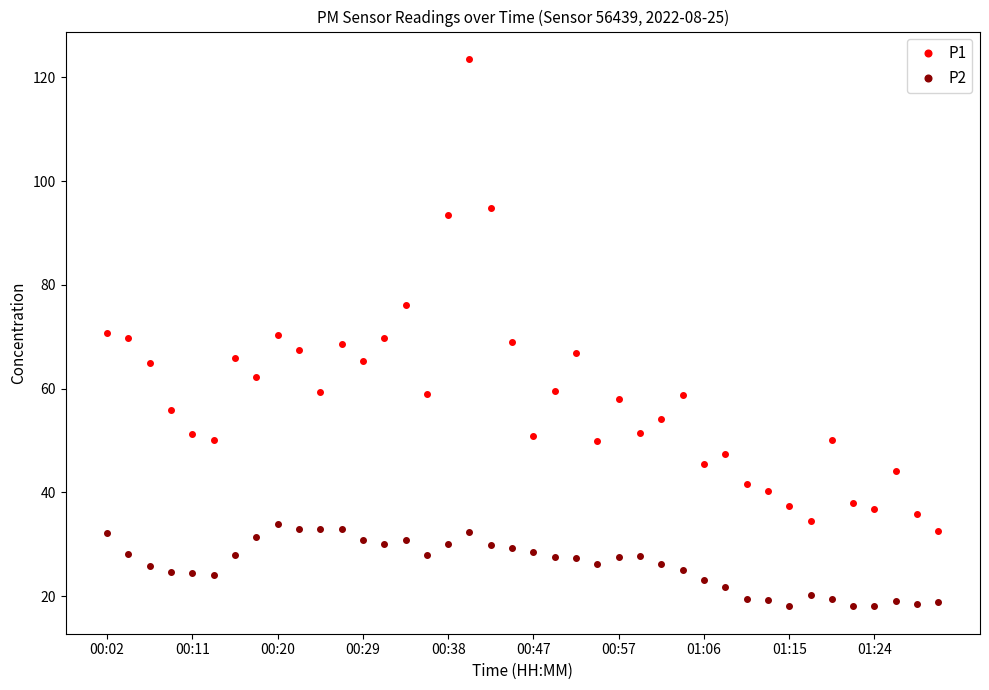

Which series has the largest range (max minus min)?

P1